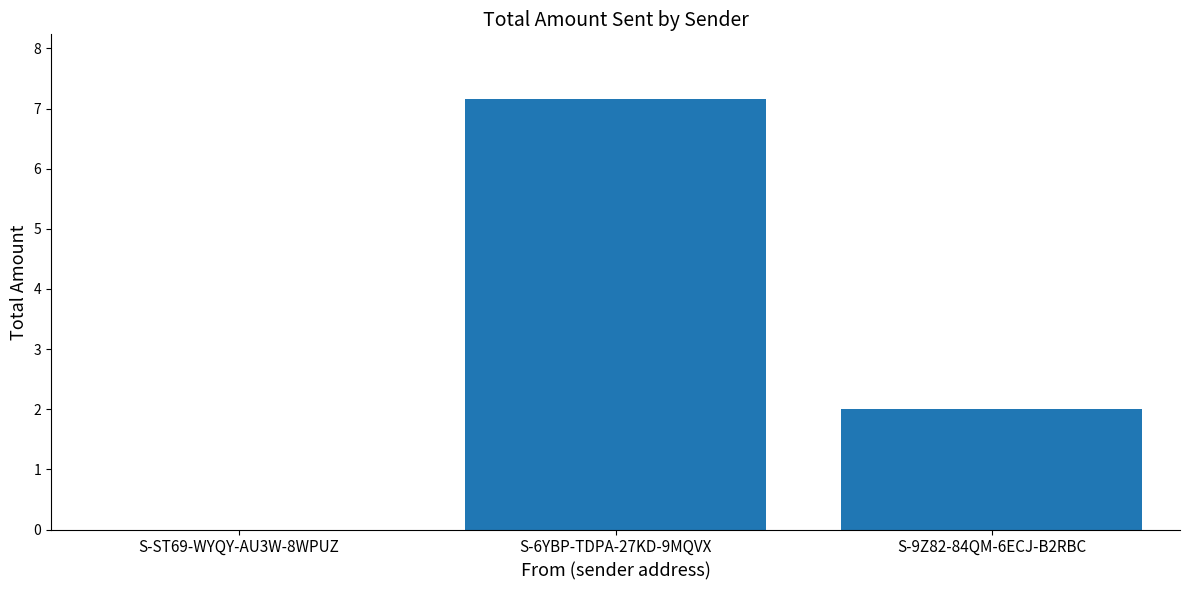

What is the change in value from S-ST69-WYQY-AU3W-8WPUZ to S-9Z82-84QM-6ECJ-B2RBC?

+2.0